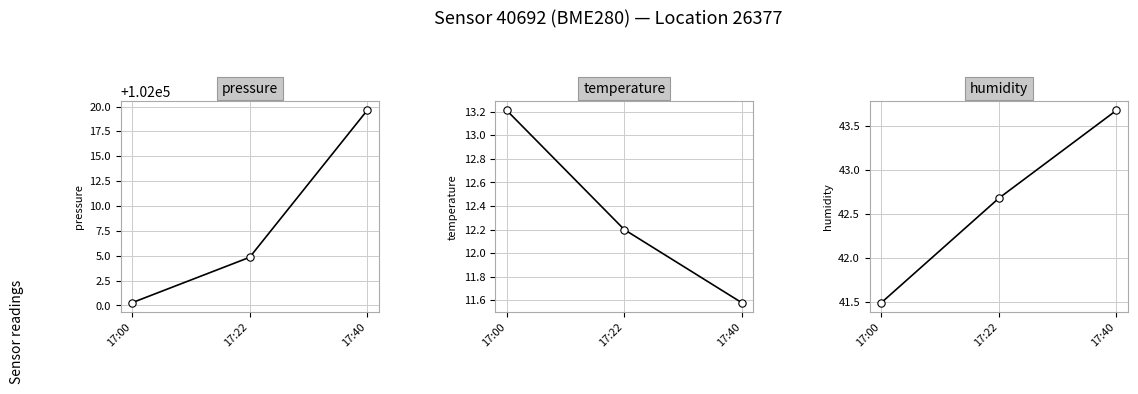

At how many categories does at least one series exceed 21902?

3